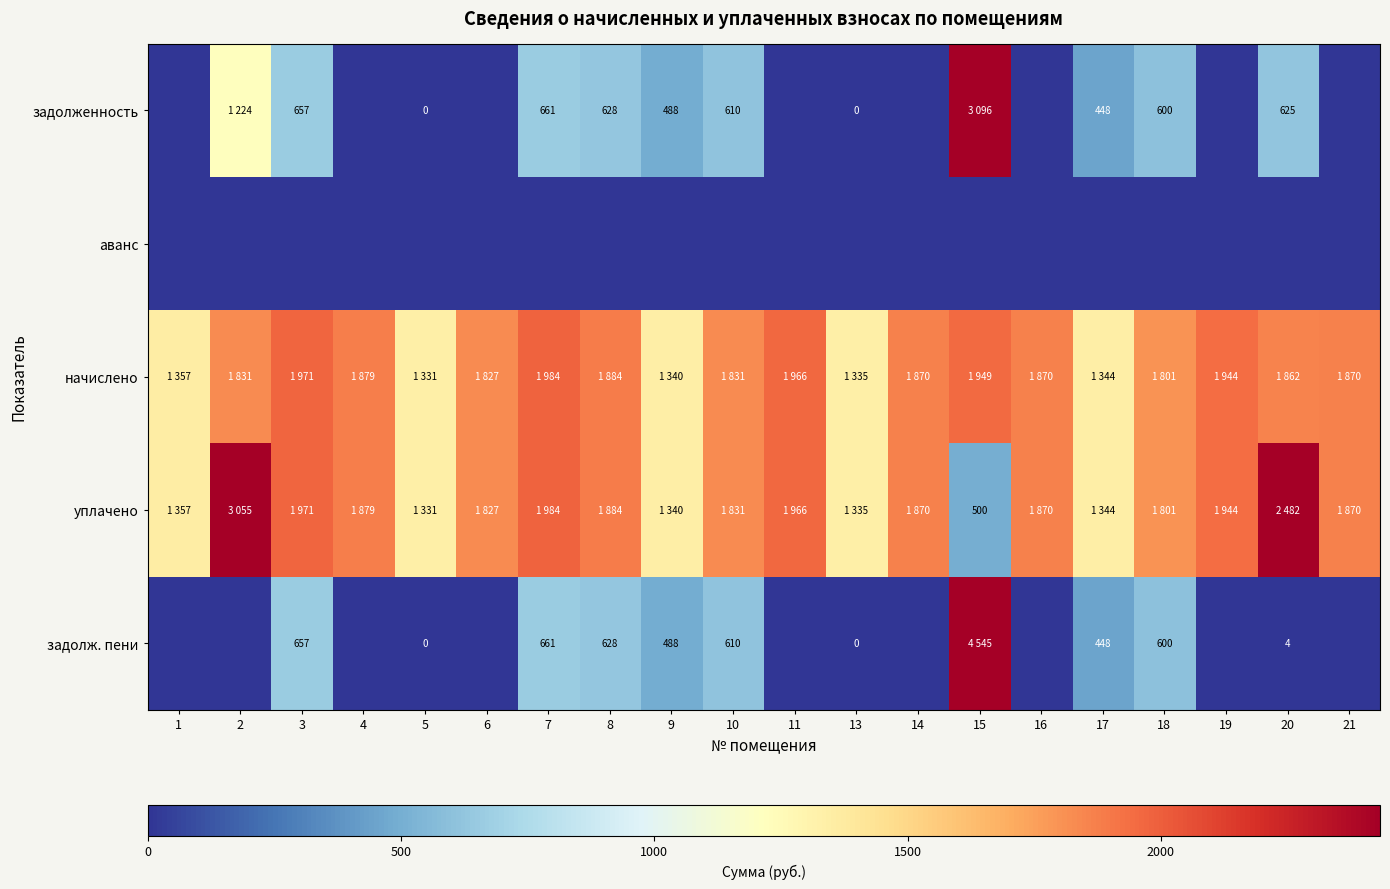

Which category has the lowest value in the задолженность series?

1